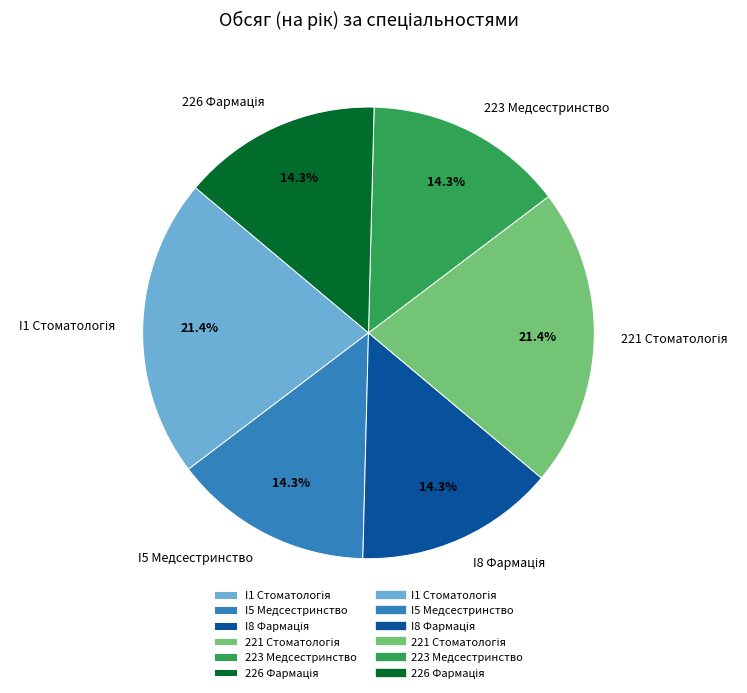

Is there a majority slice in this chart?

No